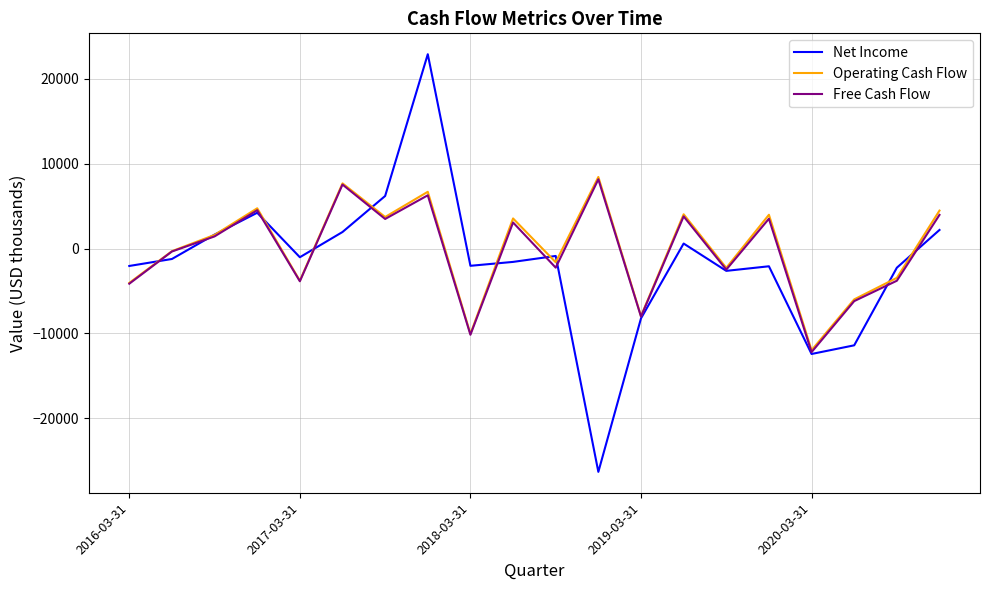

Which series has the widest spread of values?

Net Income